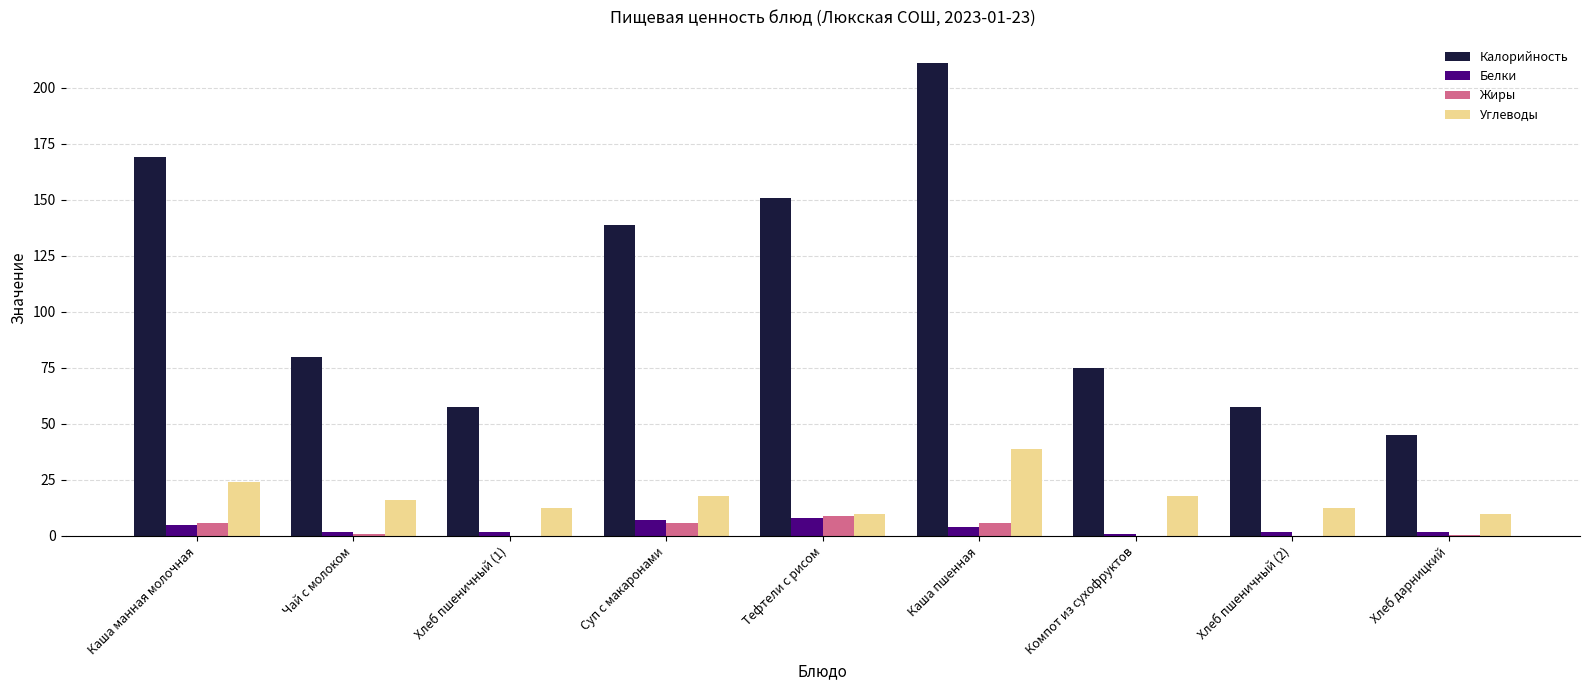

What is the average value of the Белки series?

3.6